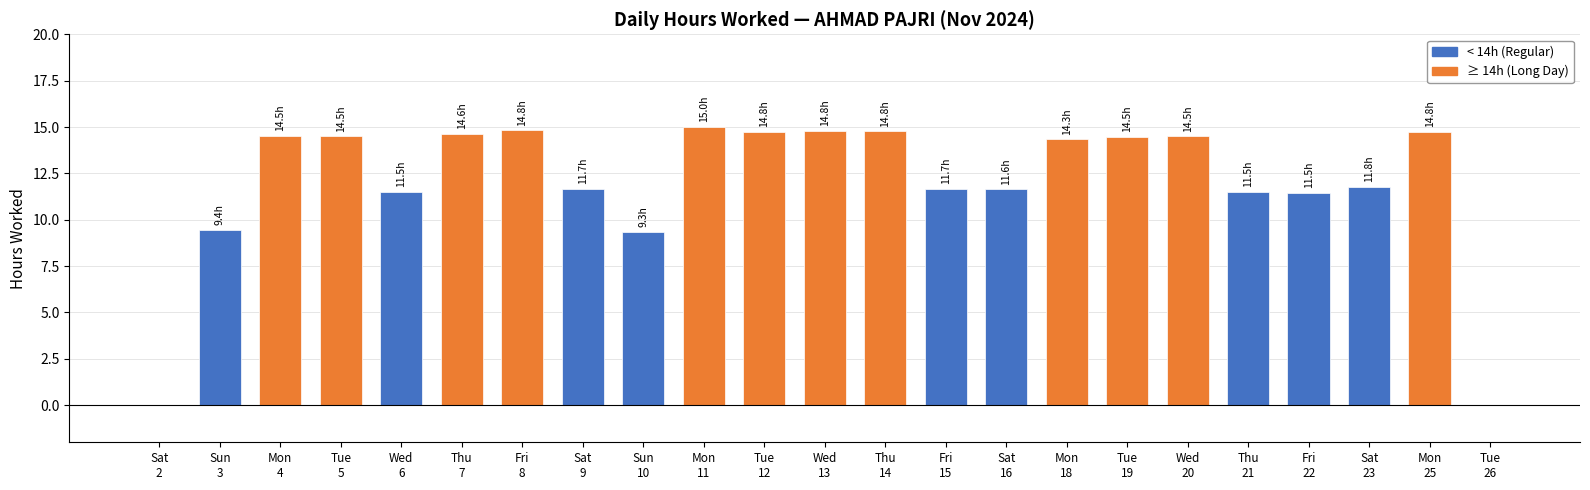

What is the sum of all values?

275.8